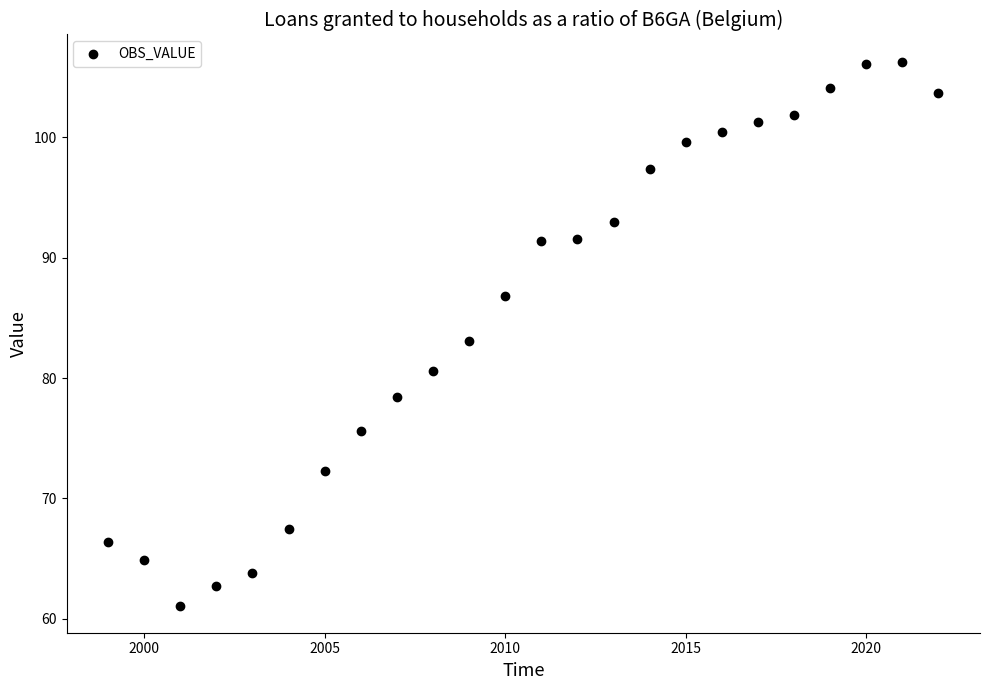

What is the range of Y values (max minus min)?

45.2